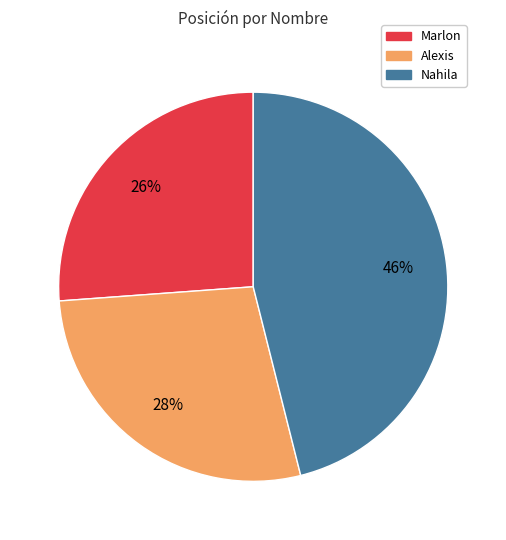

Is there any slice that represents more than half of the pie?

No